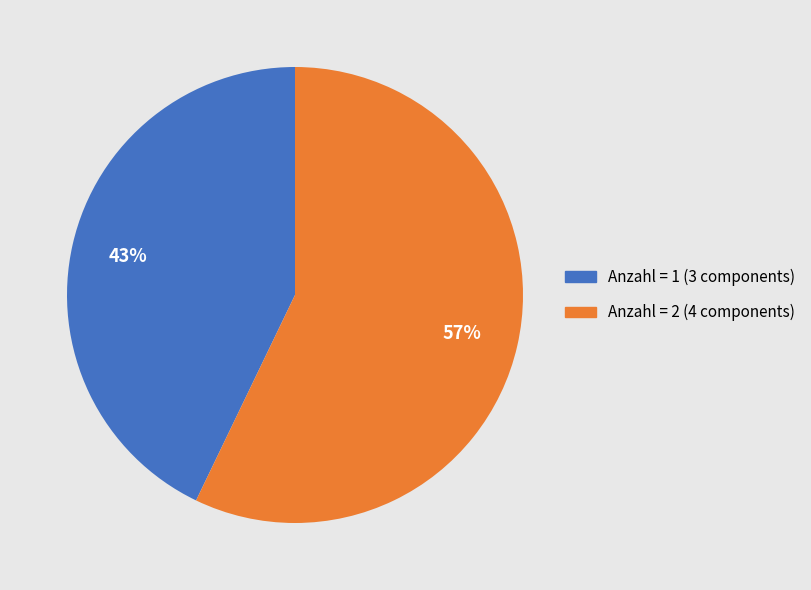

Count the number of slices in the pie.

2